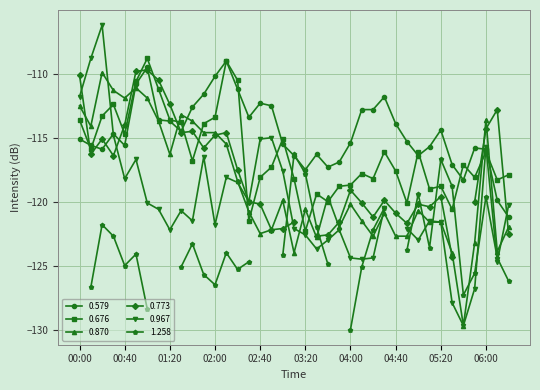

Rank the series at 02:40 from lowest to highest value.

0.870, 0.676, 0.579